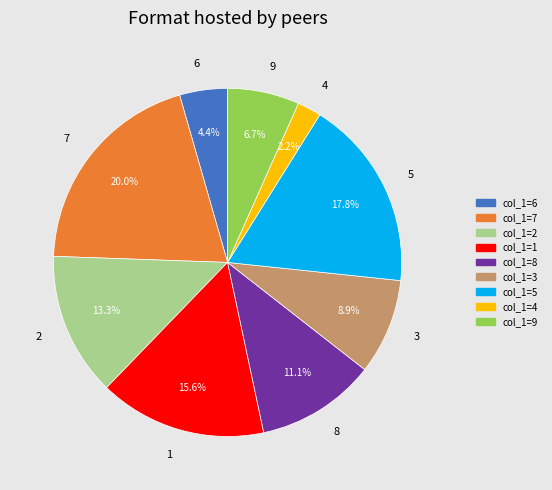

What percentage is the 7 slice, to the nearest percent?

20%